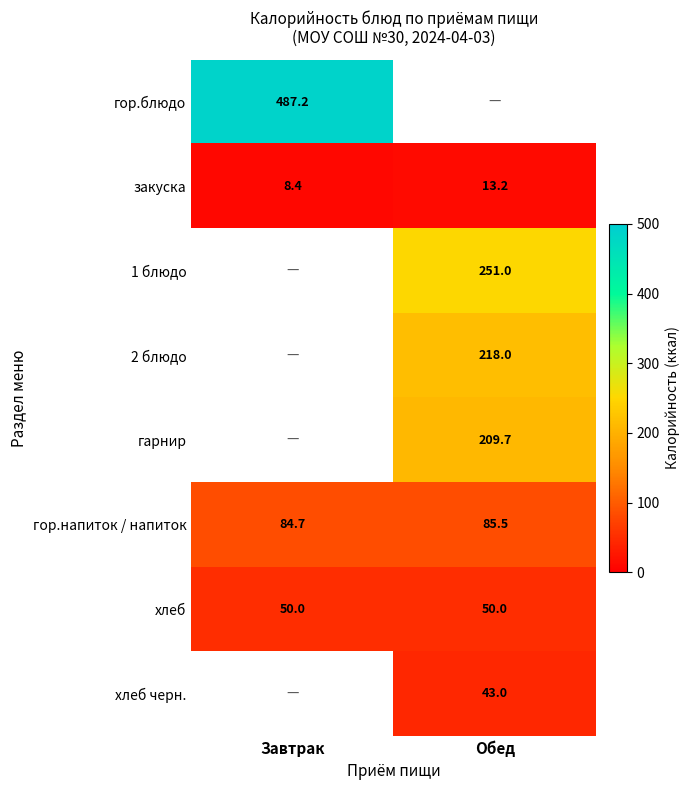

What is the average value of the хлеб series?

50.0